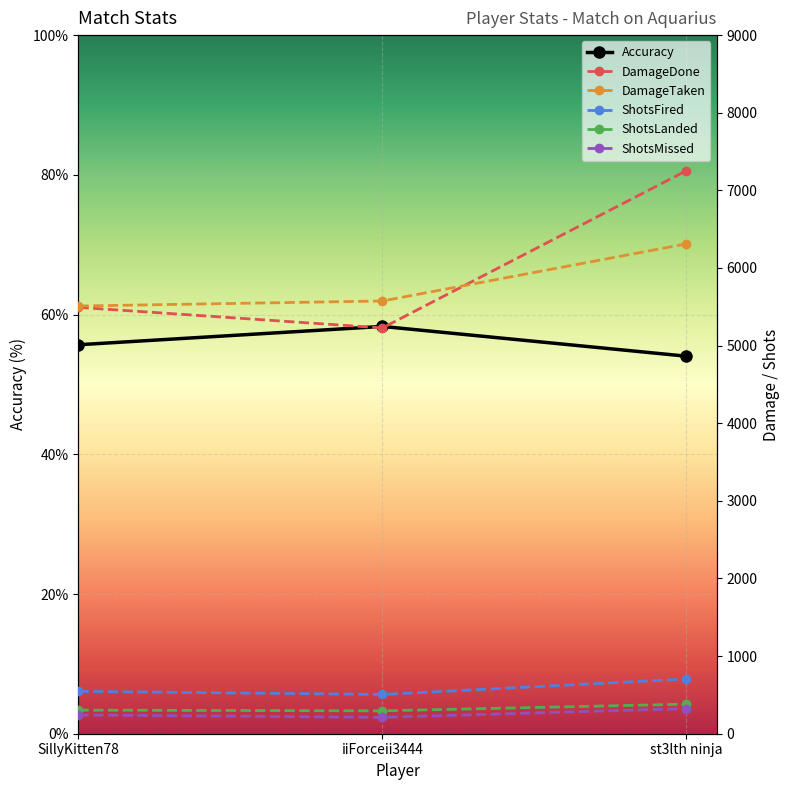

How many values in the ShotsFired series are below 546?

1